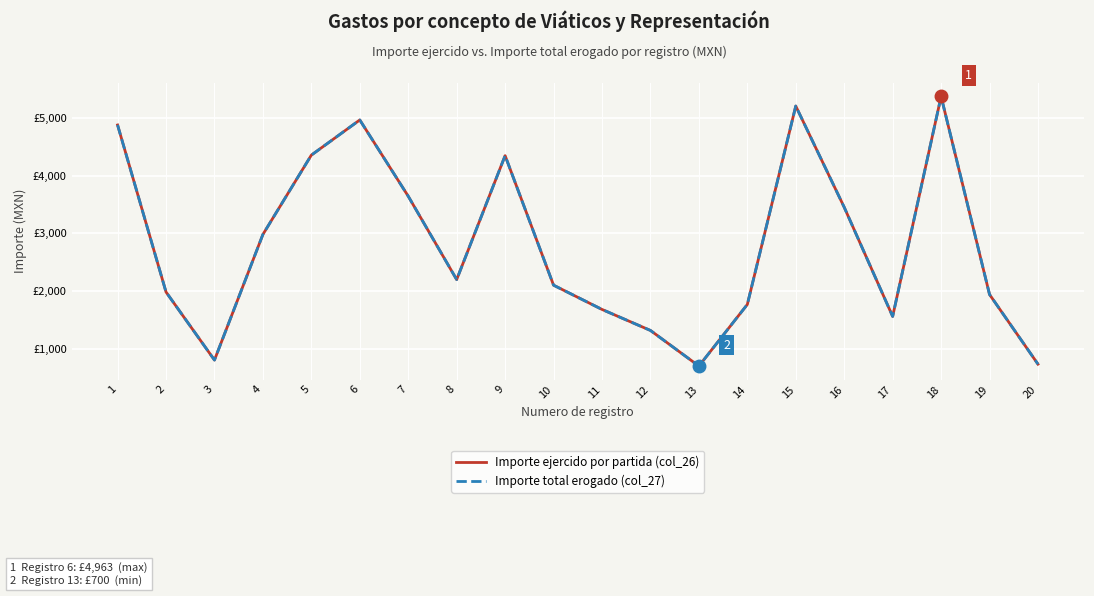

Rank the series at 12 from lowest to highest value.

Importe ejercido por partida (col_26), Importe total erogado (col_27)